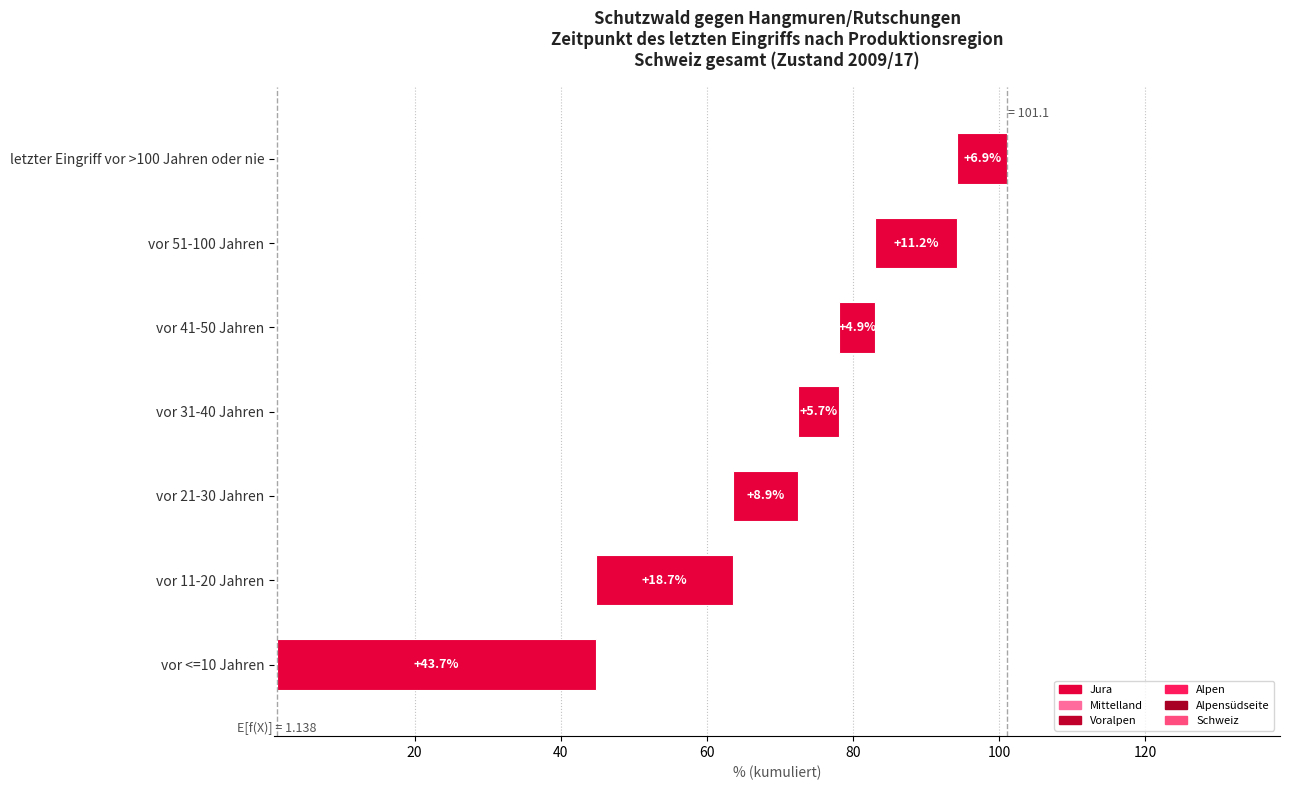

Which series has the widest spread of values?

Mittelland